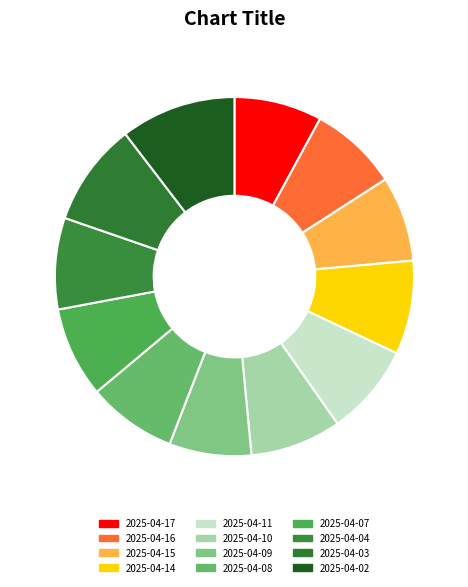

What is the largest slice in the pie chart?

2025-04-02